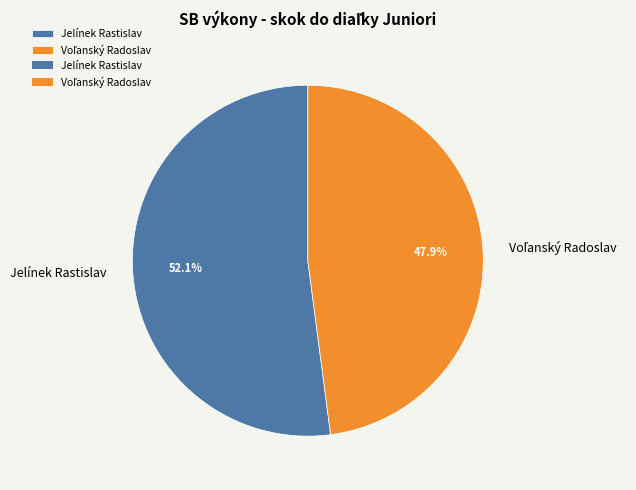

To the nearest percent, what is the average slice percentage?

50%